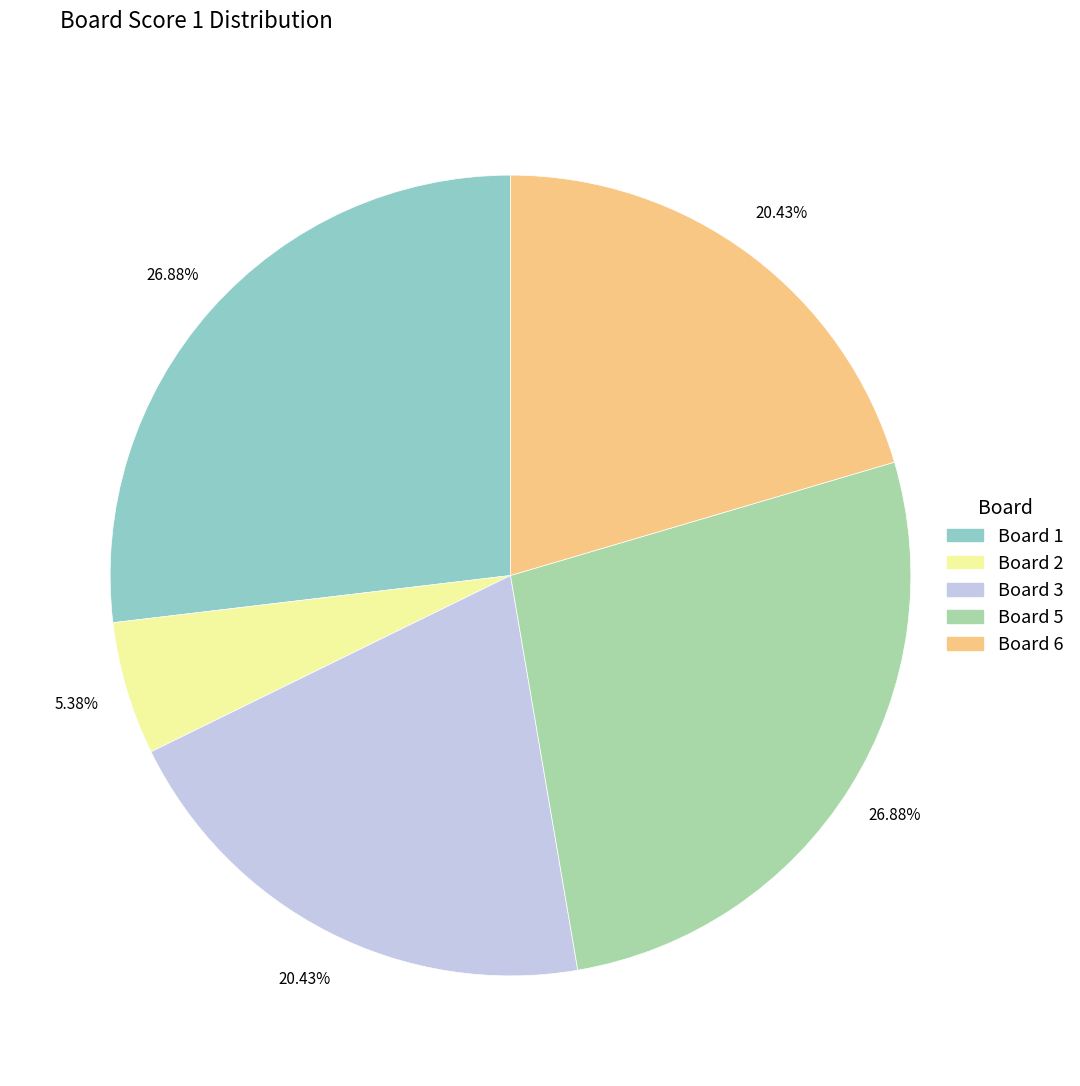

Is there any slice that represents more than half of the pie?

No